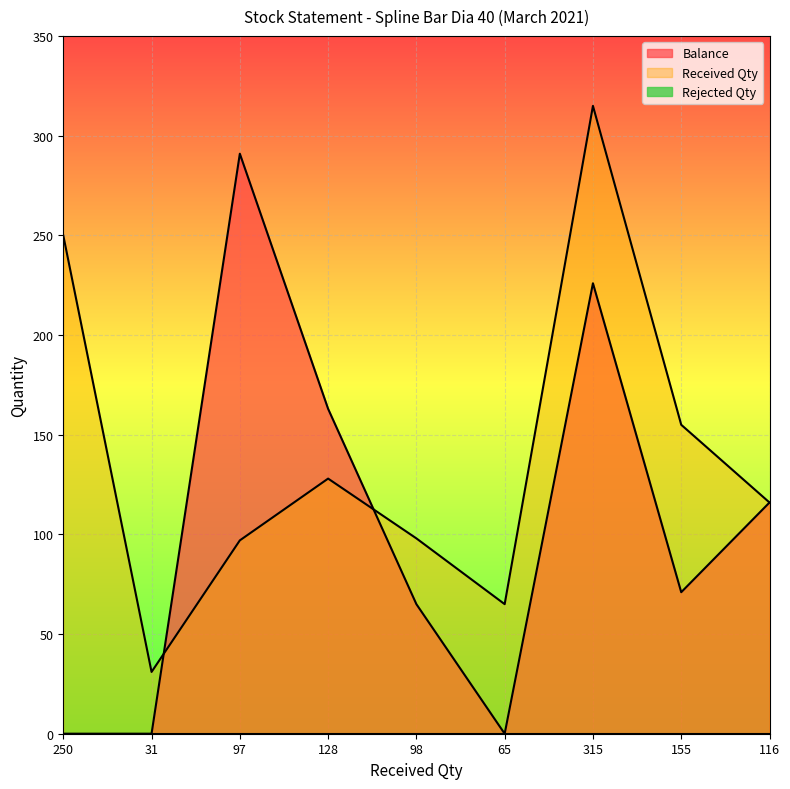

What is the approximate value at 128?

163